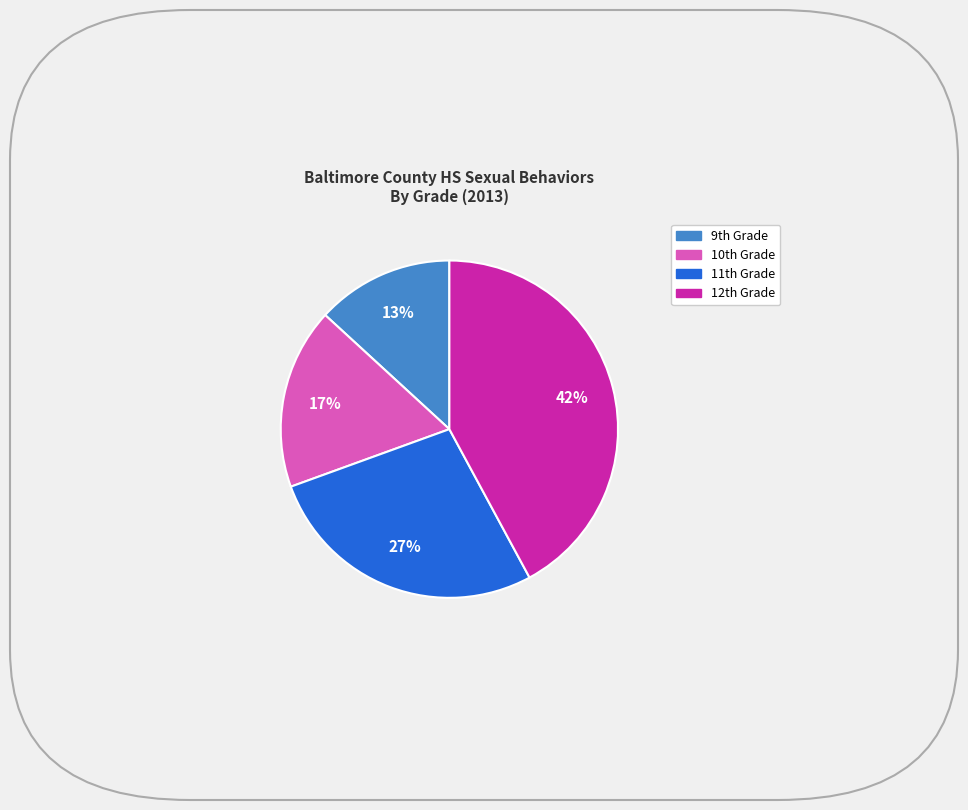

To the nearest percent, what is the difference between the largest and smallest slice percentages?

29%